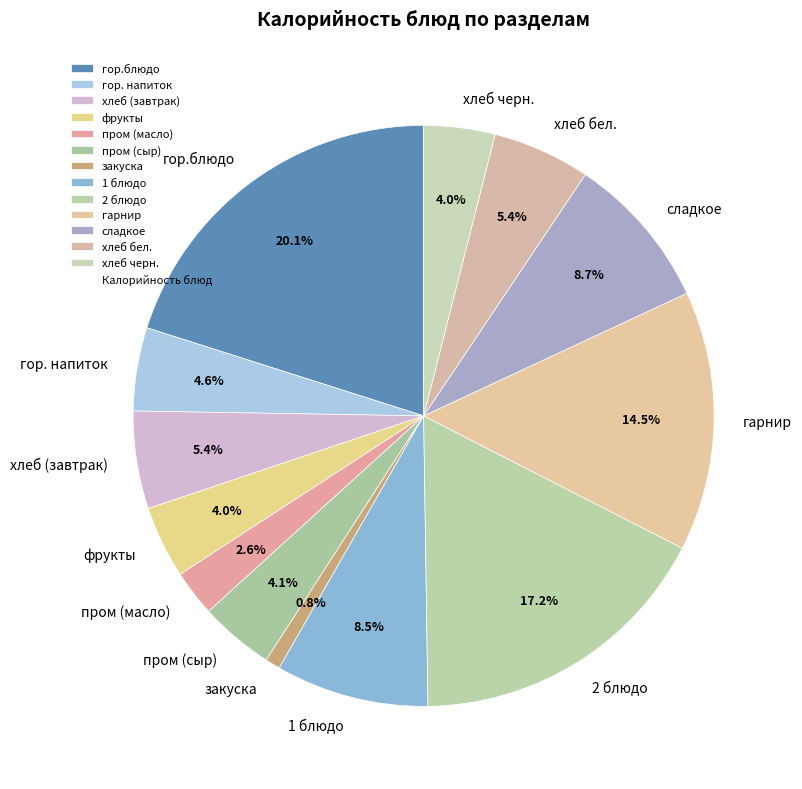

How many slices are in this pie chart?

13